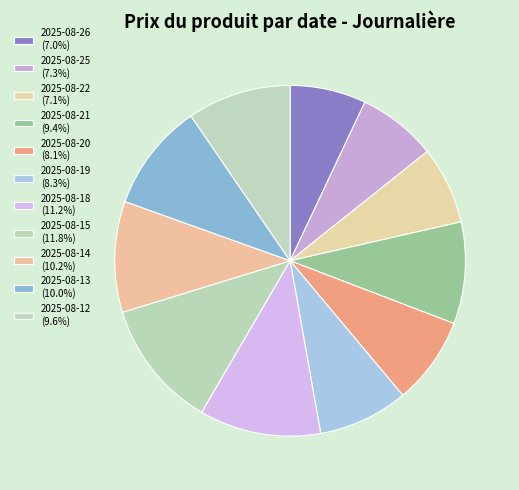

True or false: 2025-08-15 accounts for 12% of the total.

True